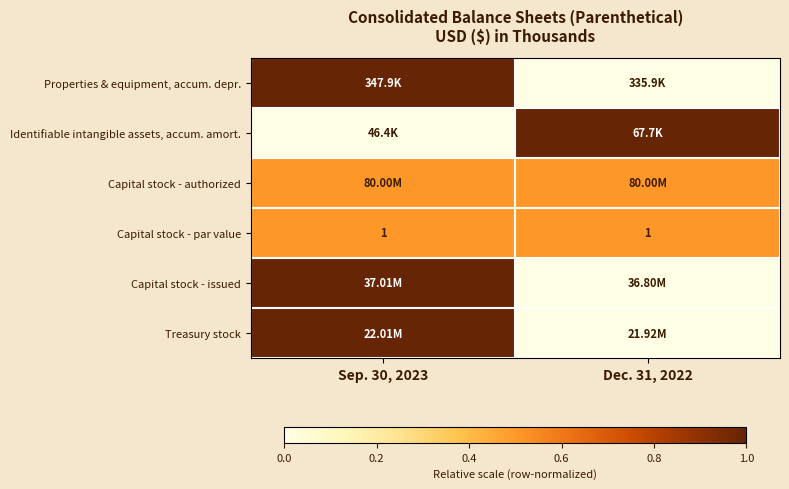

What is the average value of the Capital stock - par value series?

1.0